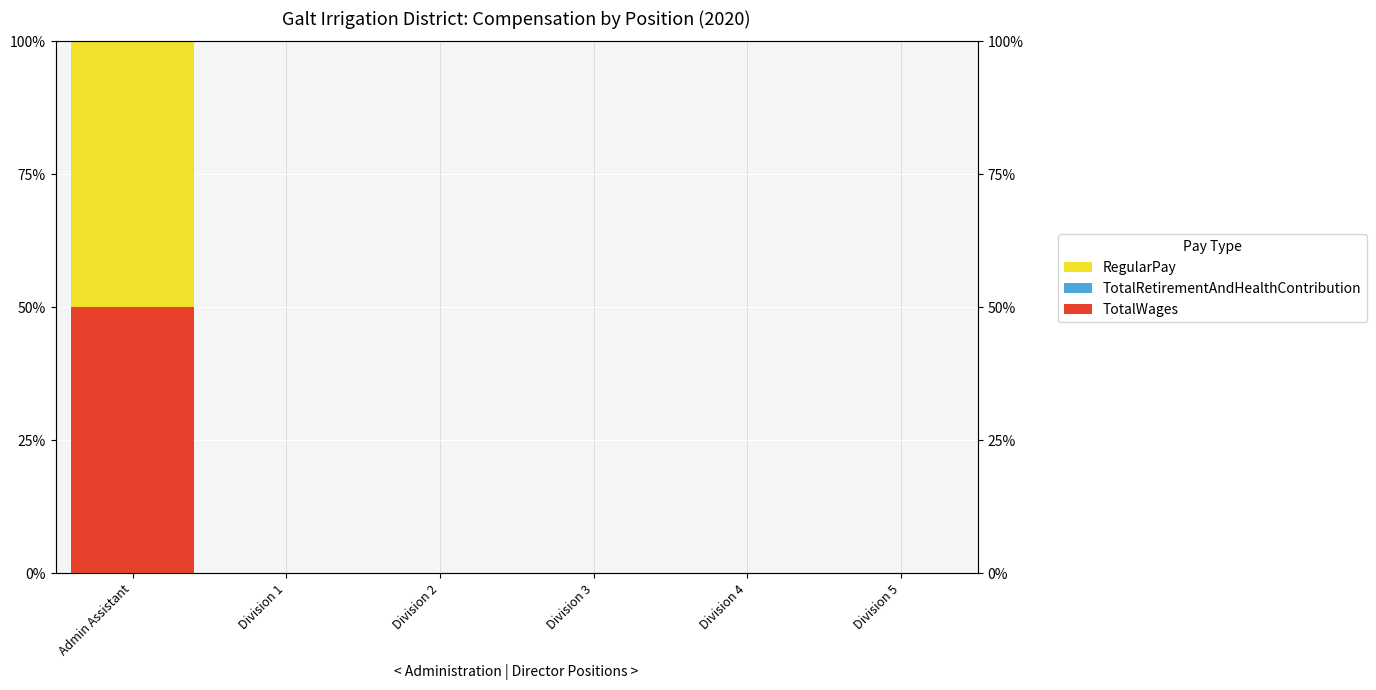

Reading left to right, extract all data points from this chart.

TotalWages: Admin Assistant=50	Division 1=0	Division 2=0	Division 3=0	Division 4=0	Division 5=0
TotalRetirementAndHealthContribution: Admin Assistant=0	Division 1=0	Division 2=0	Division 3=0	Division 4=0	Division 5=0
RegularPay: Admin Assistant=50	Division 1=0	Division 2=0	Division 3=0	Division 4=0	Division 5=0